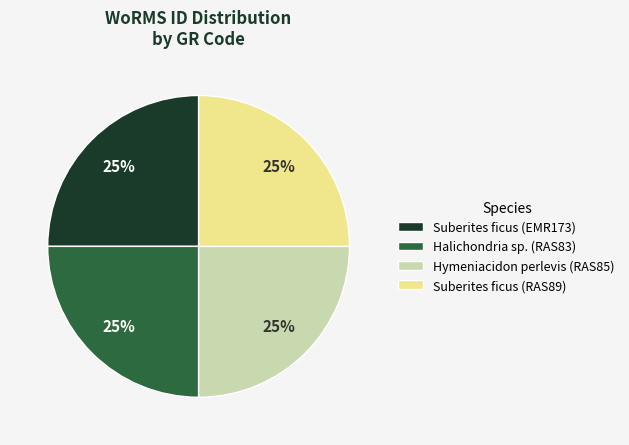

To the nearest percent, what percentage of the pie is Suberites ficus (EMR173)?

25%